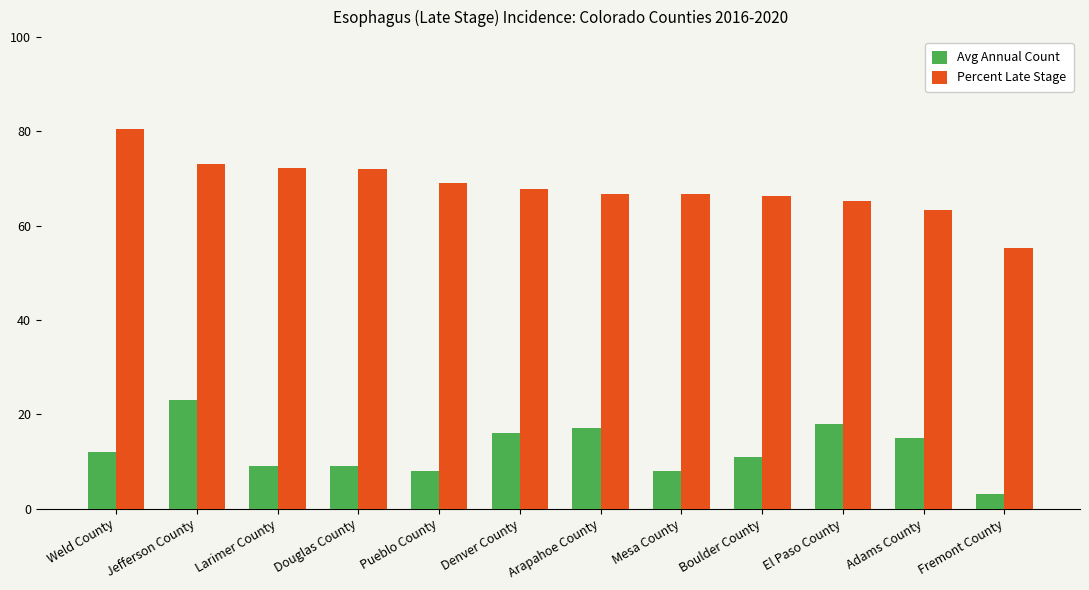

At how many categories does at least one series exceed 42?

12